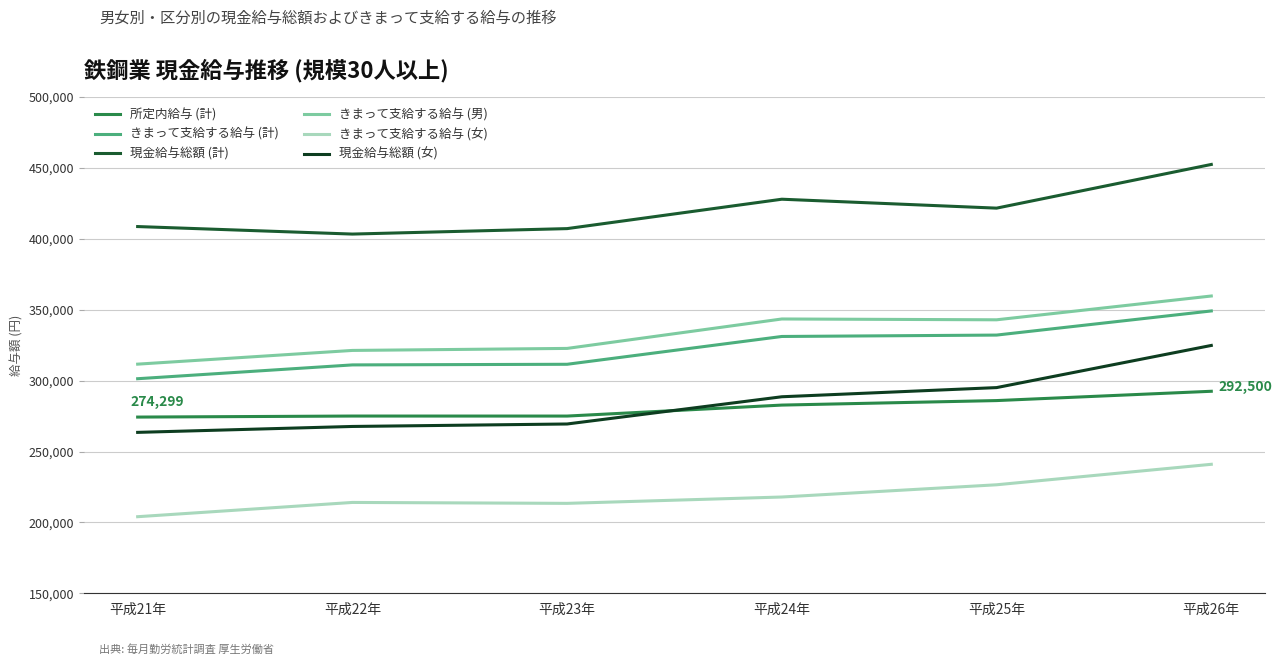

Which series has the widest spread of values?

現金給与総額 (女)